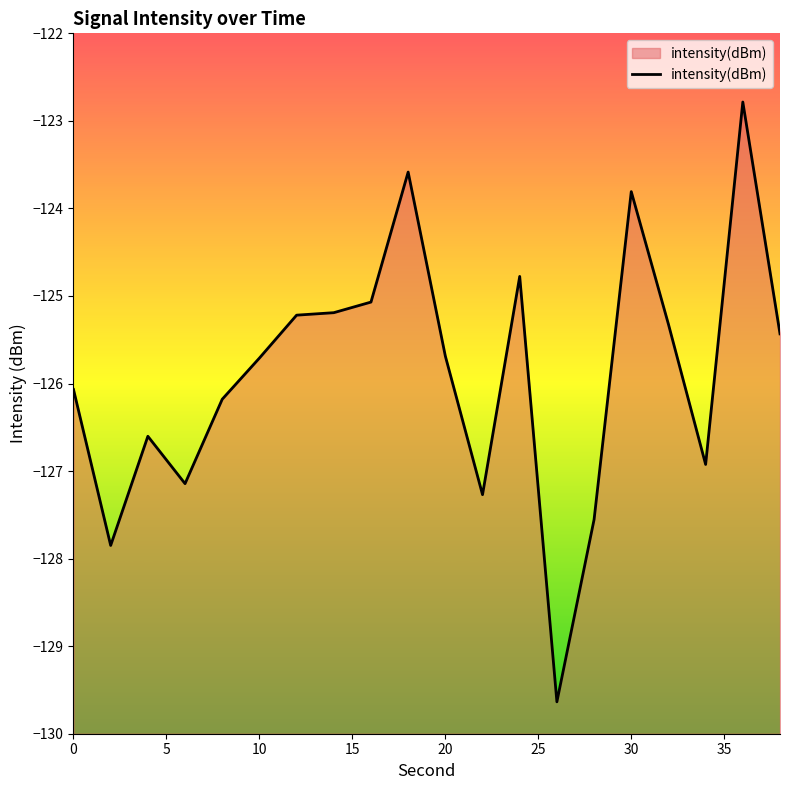

What is the minimum value shown in the chart?

-129.6